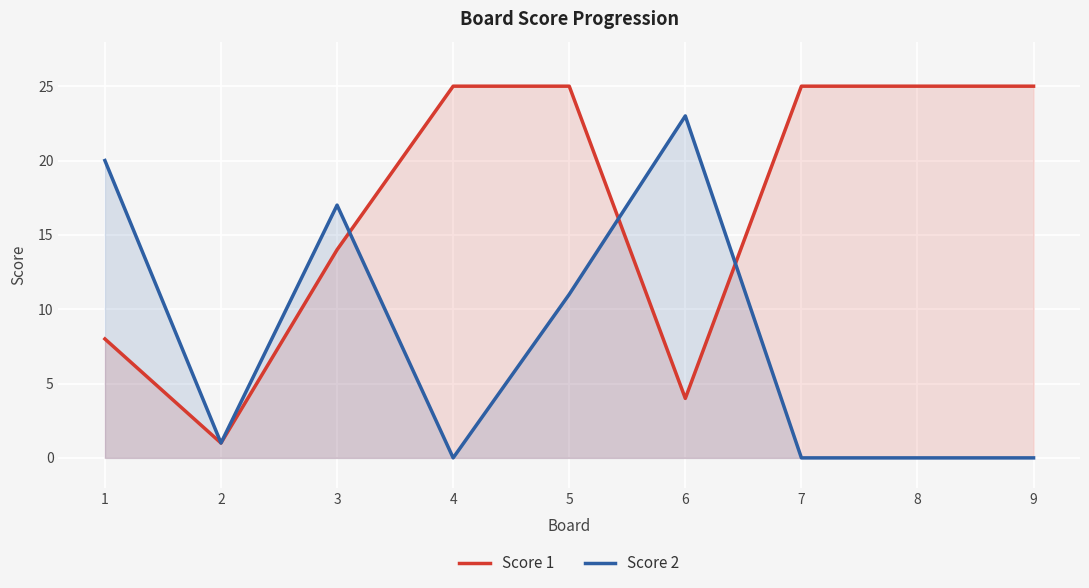

How many intersections are there between Score 2 and Score 1?

3